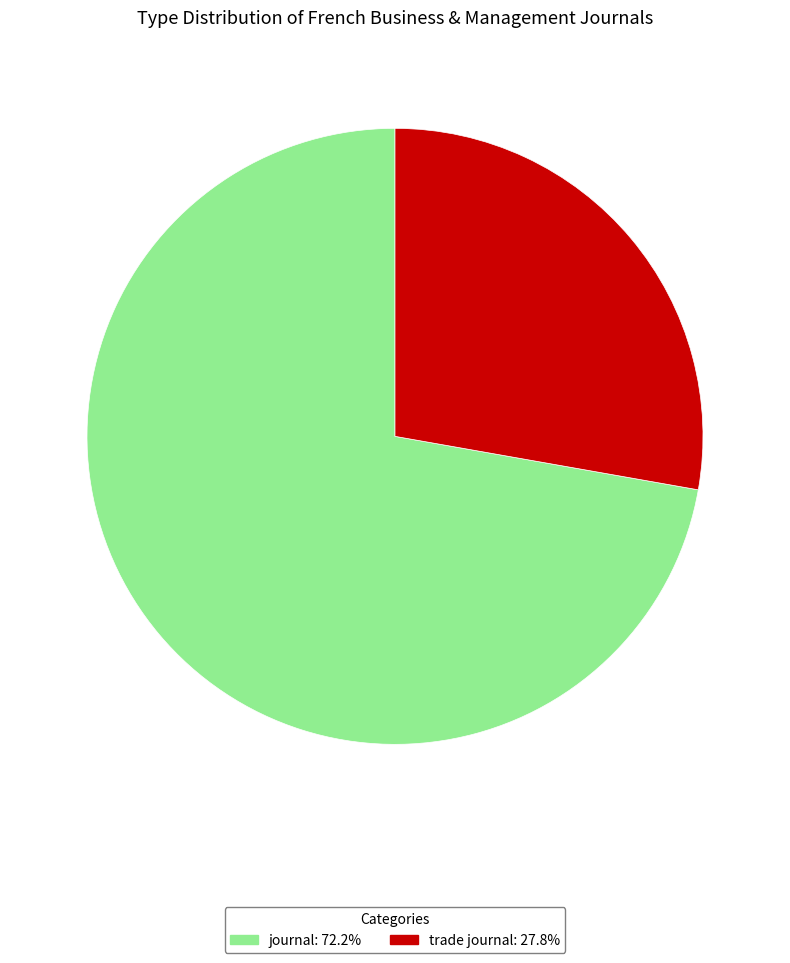

Which has a higher value, journal or trade journal?

journal